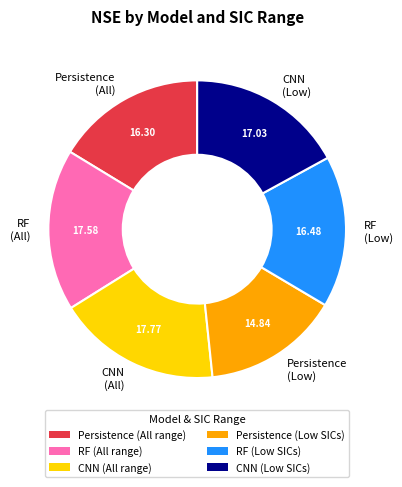

Which category has the smallest portion of the pie?

Persistence (Low)